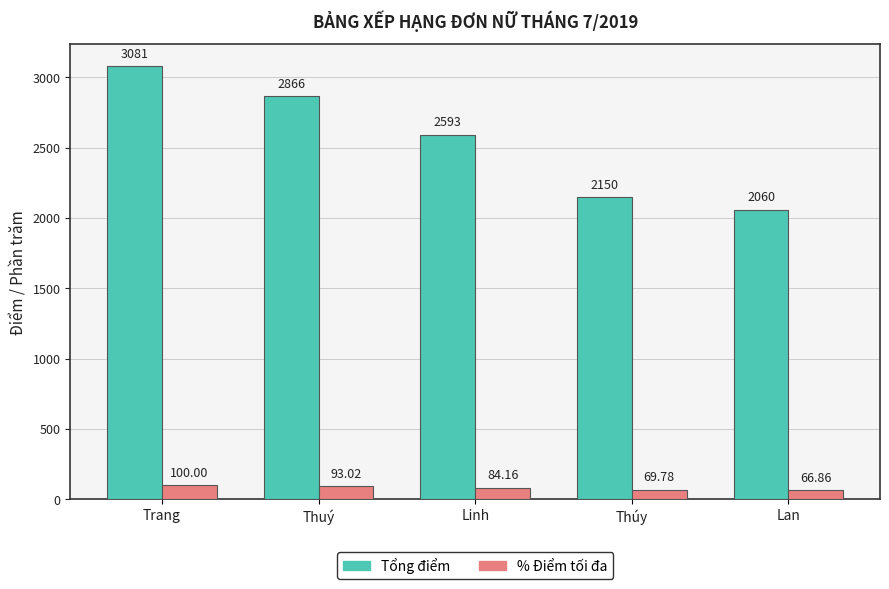

How many groups of bars are there?

5